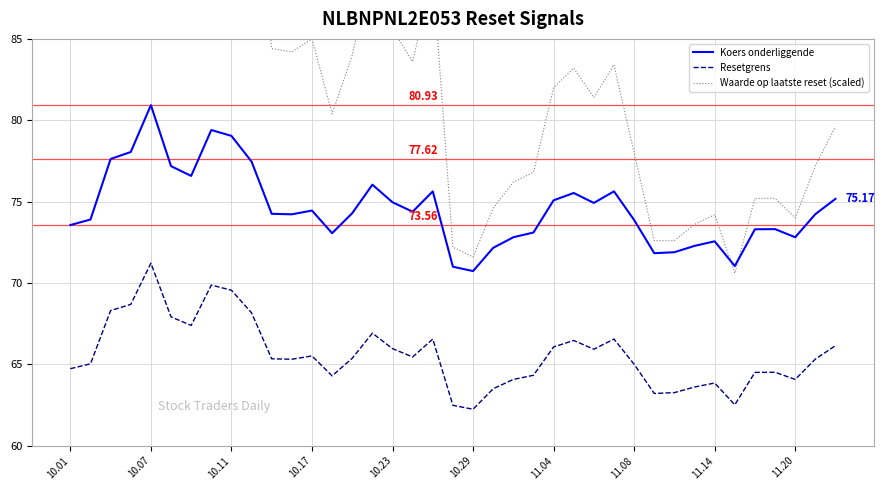

What is the difference between the Koers onderliggende values at 11.08 and 10.29?

3.1